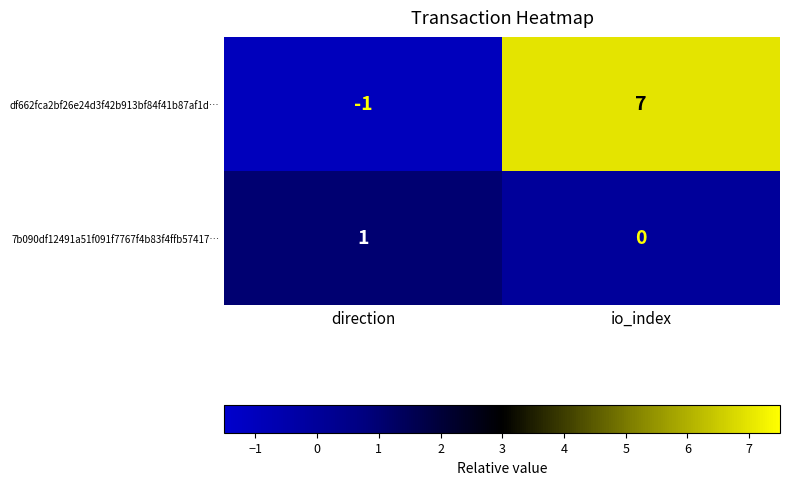

Which series has the widest spread of values?

df662fca2bf26e24d3f42b913bf84f41b87af1d…